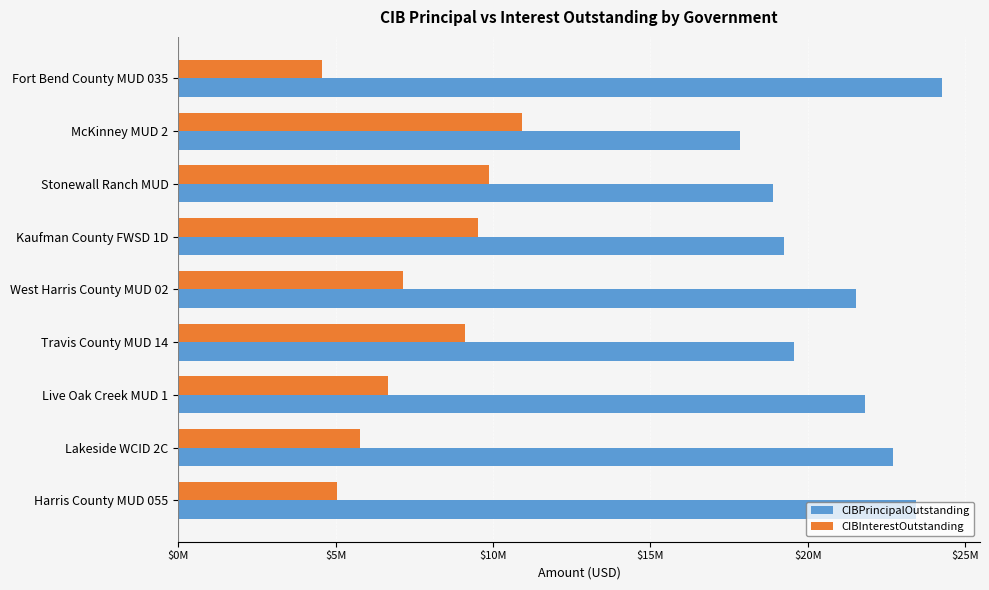

At which category does the chart reach its peak across all series?

Fort Bend County MUD 035